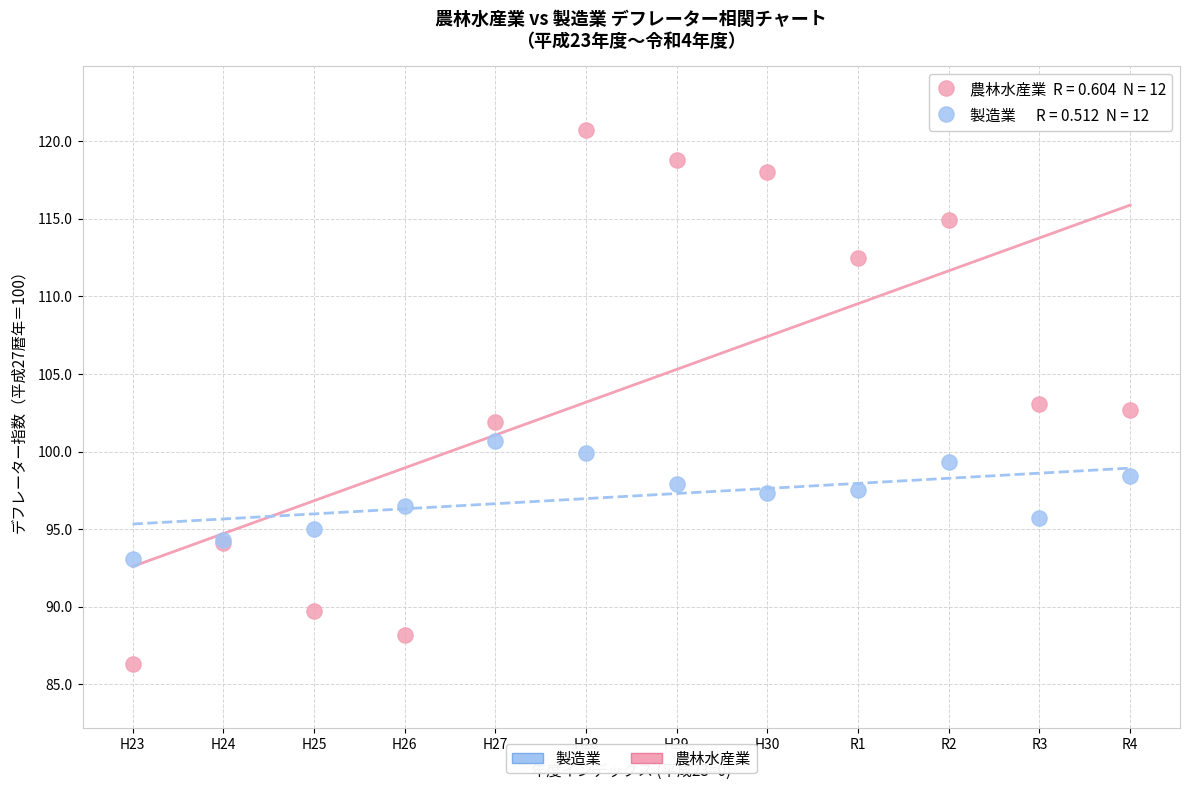

Which series has the widest spread of Y values?

農林水産業